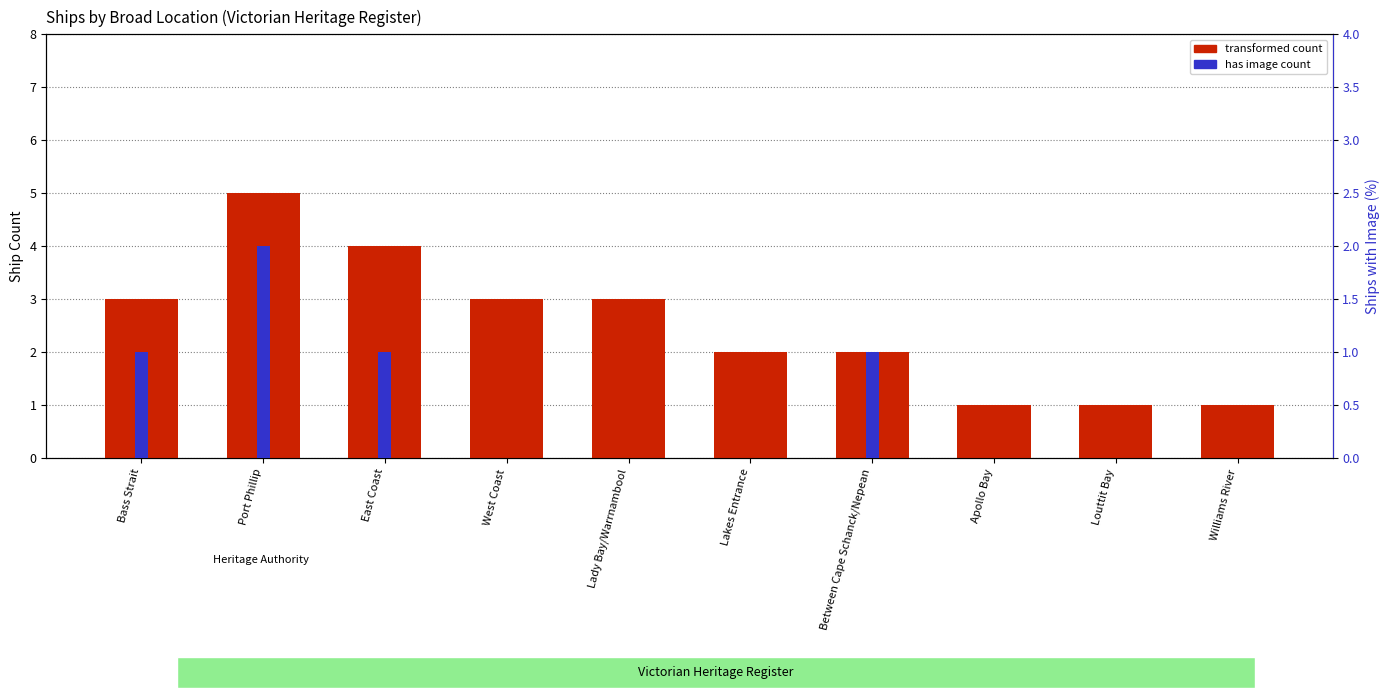

Is it true that has image count equals 2 at Port Phillip?

True